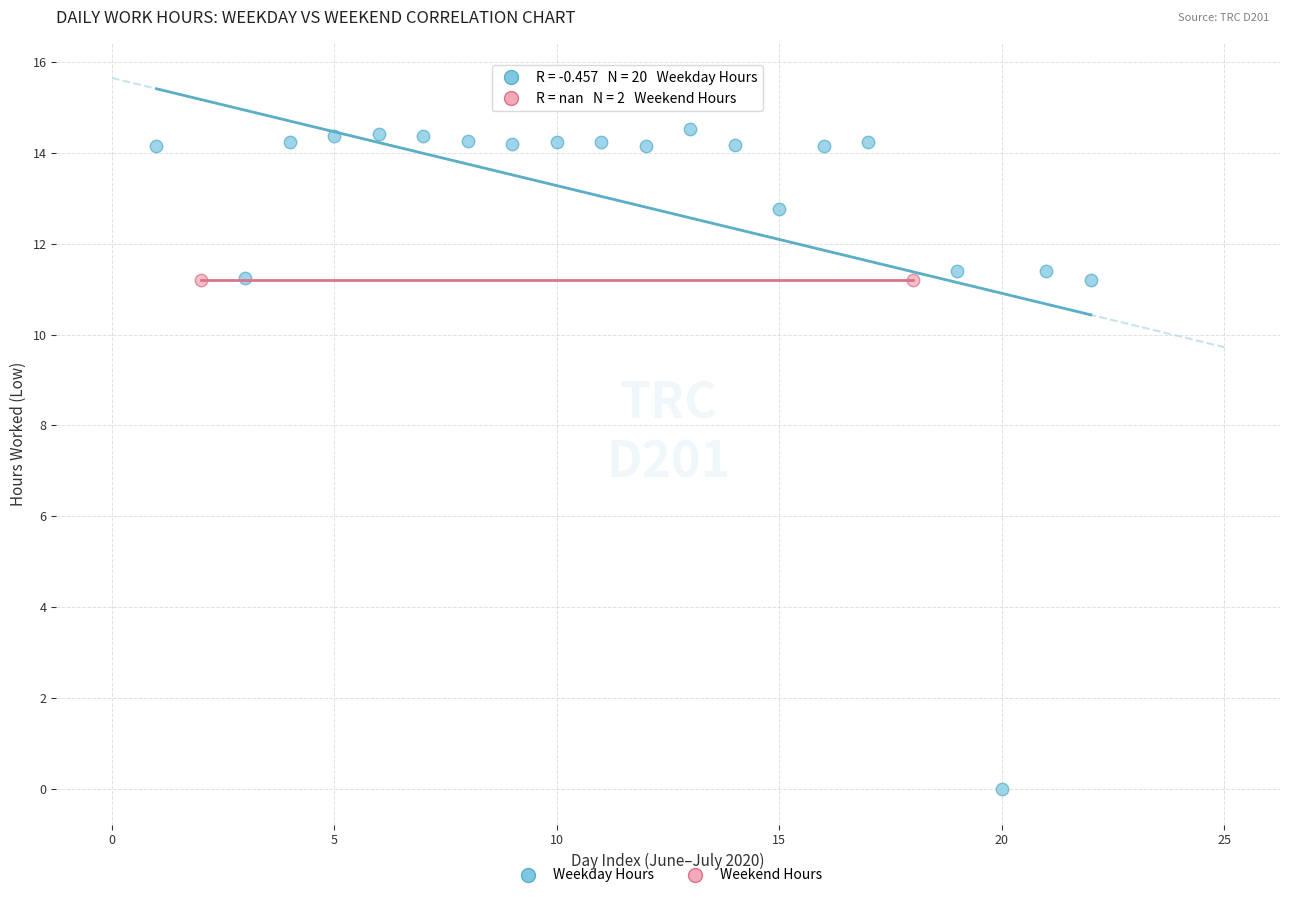

What are all the series names shown in the legend?

Weekday Hours, Weekend Hours